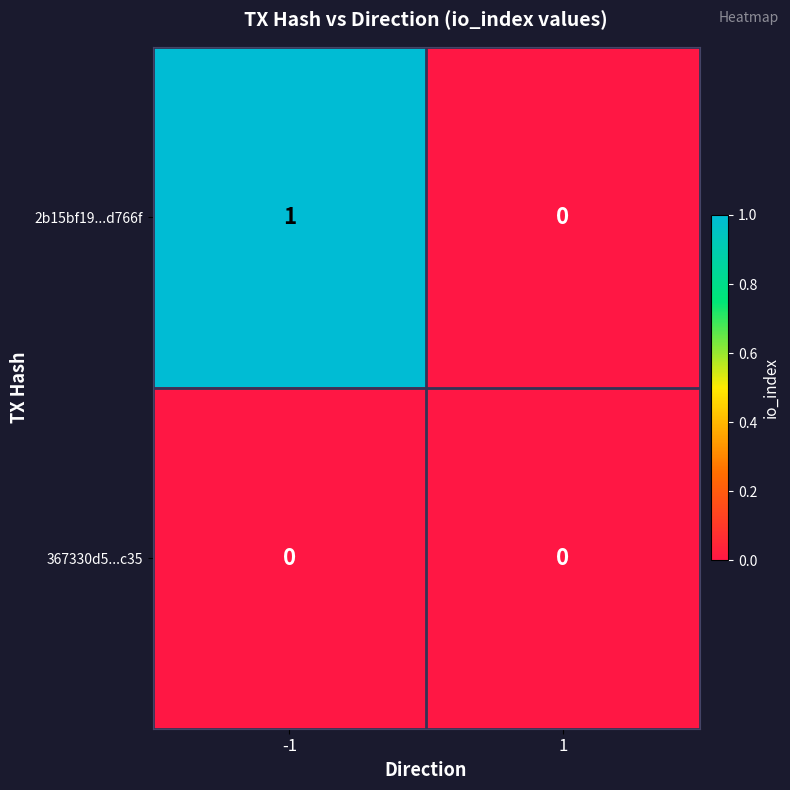

List the labels in order of 2b15bf19...d766f value, largest first.

-1, 1